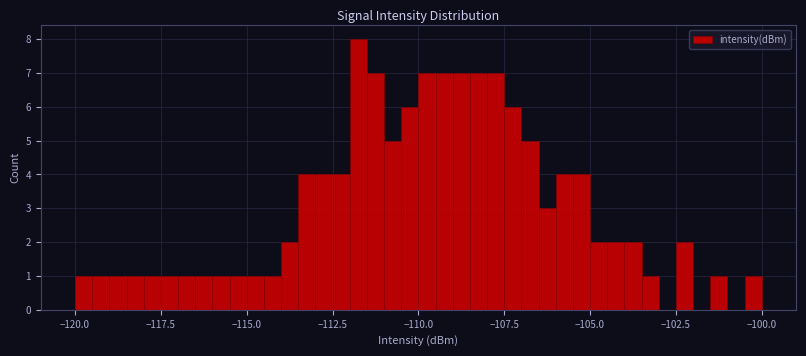

Around what value on the x-axis is the tallest bar? Give the approximate position of its centre, as read against the axis.

-111.5